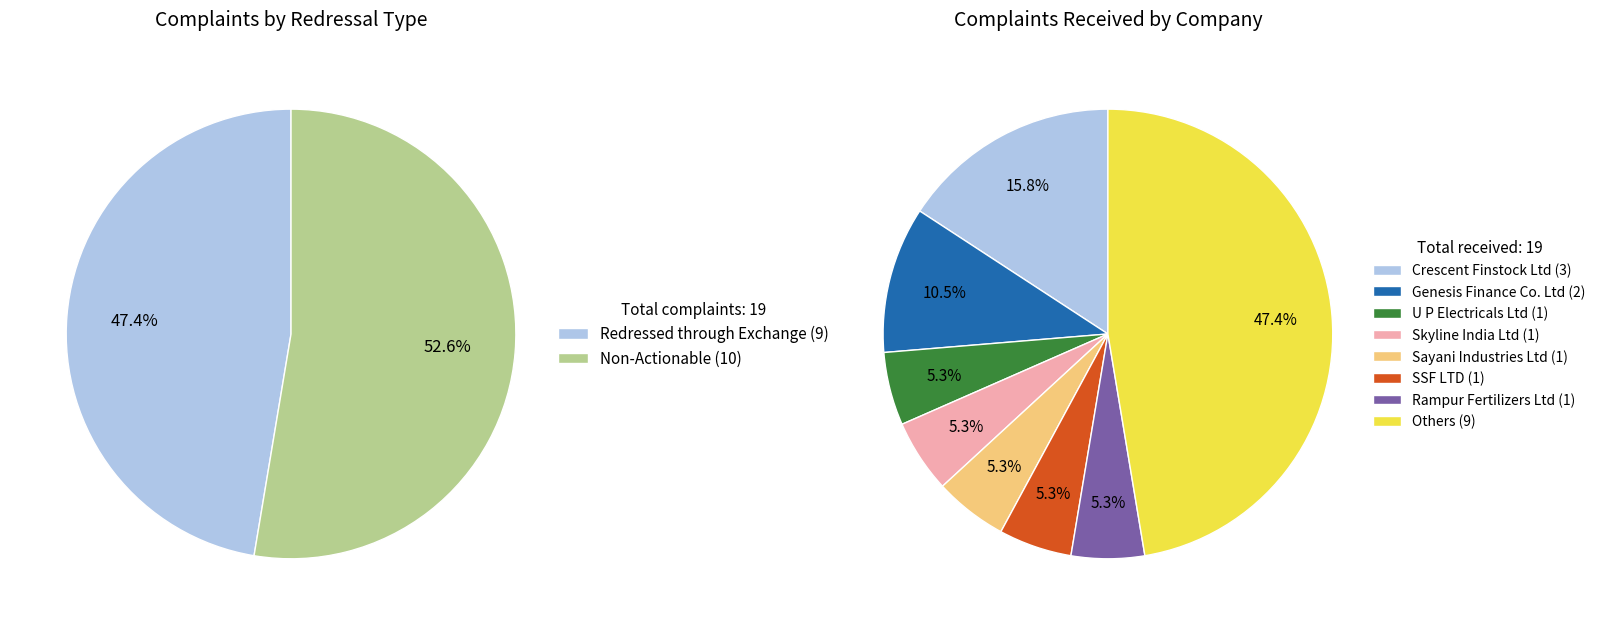

The Amrut Credit Corporation (India) Ltd slice represents 0% of the pie. True or false?

True